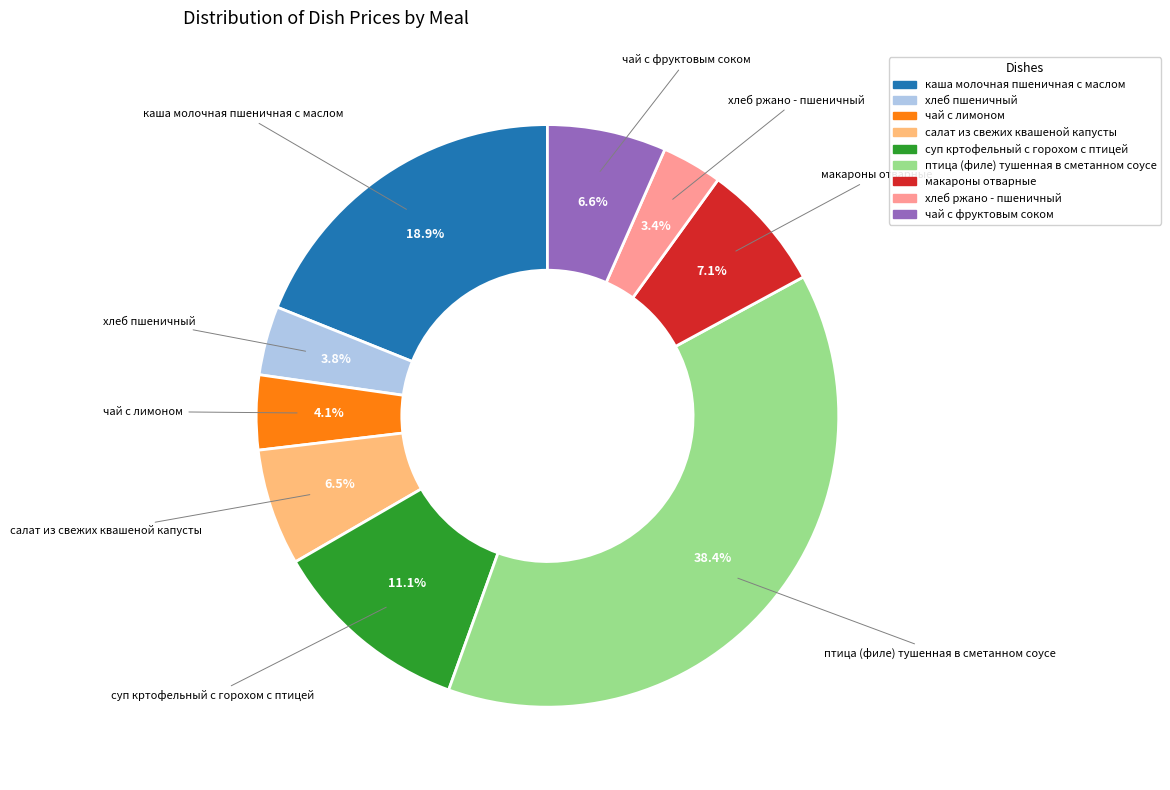

To the nearest percent, what is the difference between the largest and smallest slice percentages?

35%